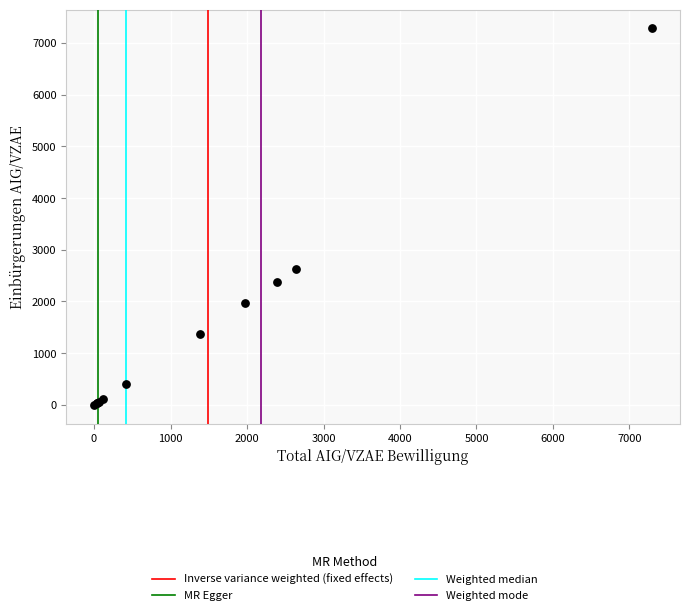

What Y value in the scatter plot is closest to 3643?

2621